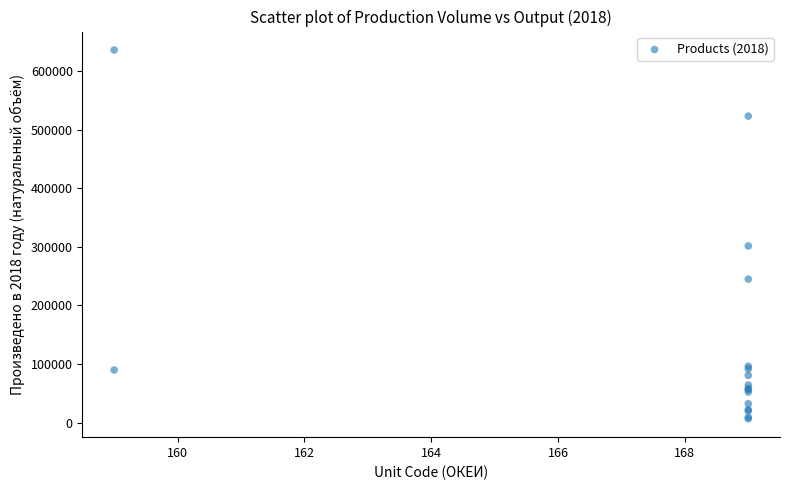

What Y value in the scatter plot is closest to 321404?

301633.6